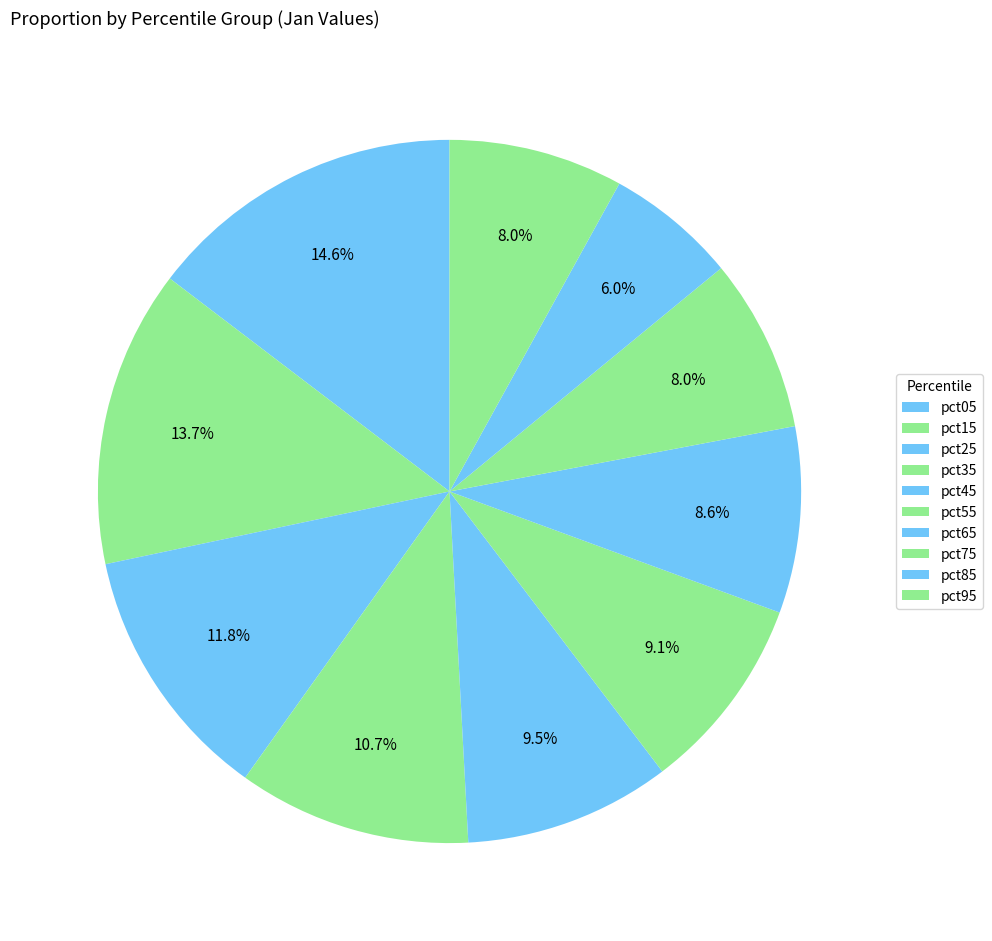

What is the change in value from pct15 to pct55?

-0.6